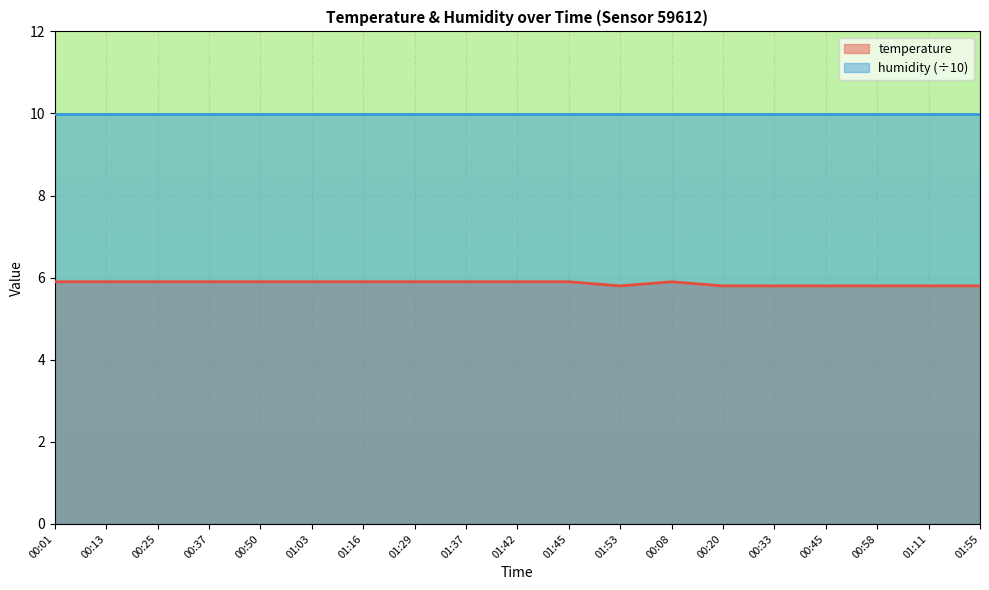

What is the change in value from 00:01 to 01:53?

-0.1